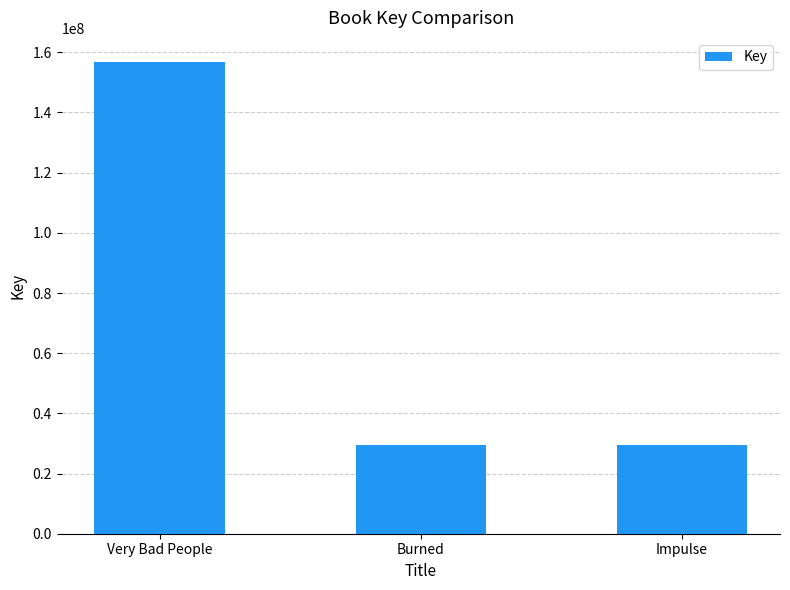

What is the average value?

71954665